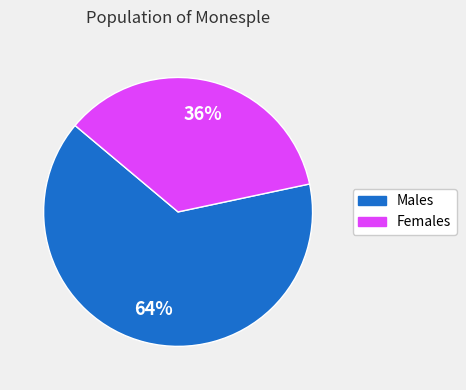

To the nearest percent, what is the combined percentage of Females and Males?

100%